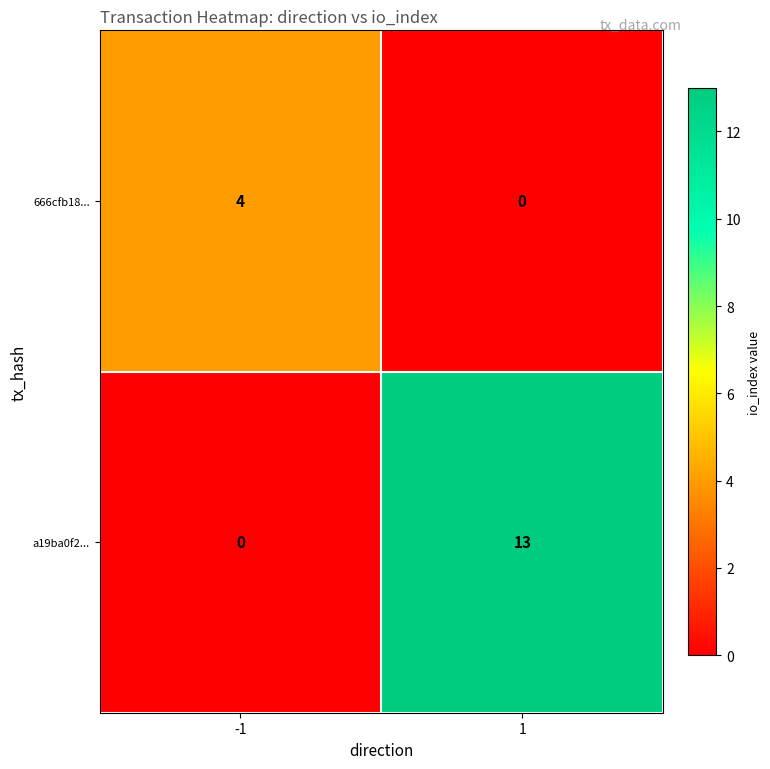

Is it true that 666cfb18... equals -2 at 1?

False